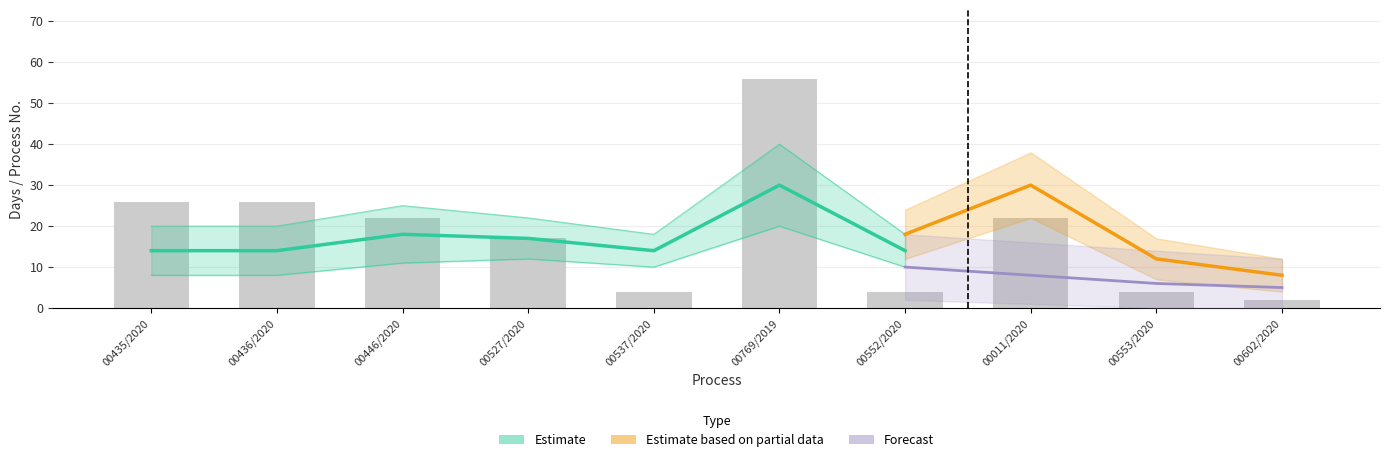

How many categories are shown in the chart?

10